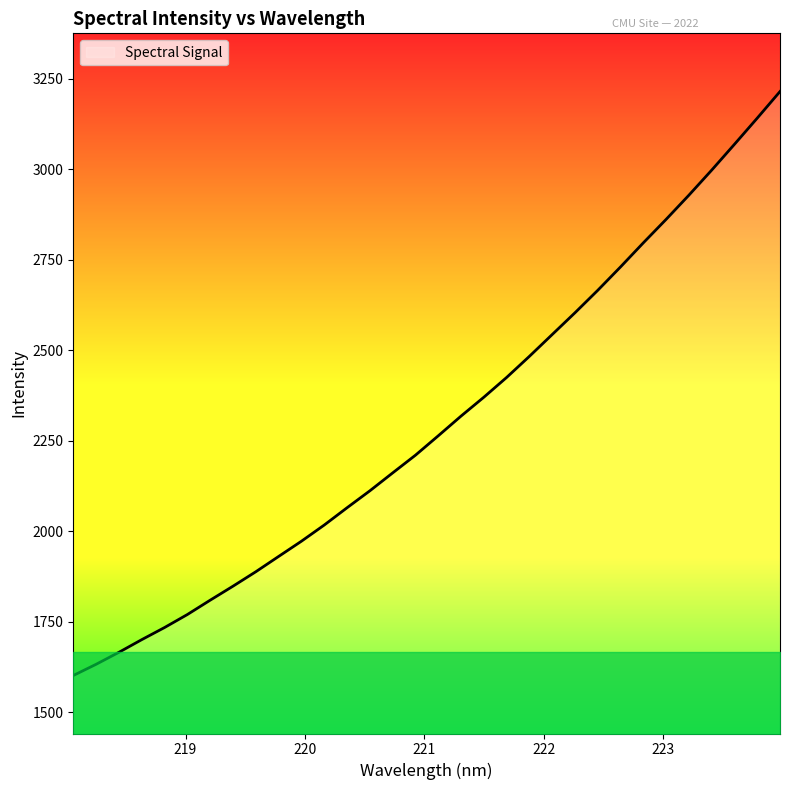

What is the maximum value shown in the chart?

3215.0